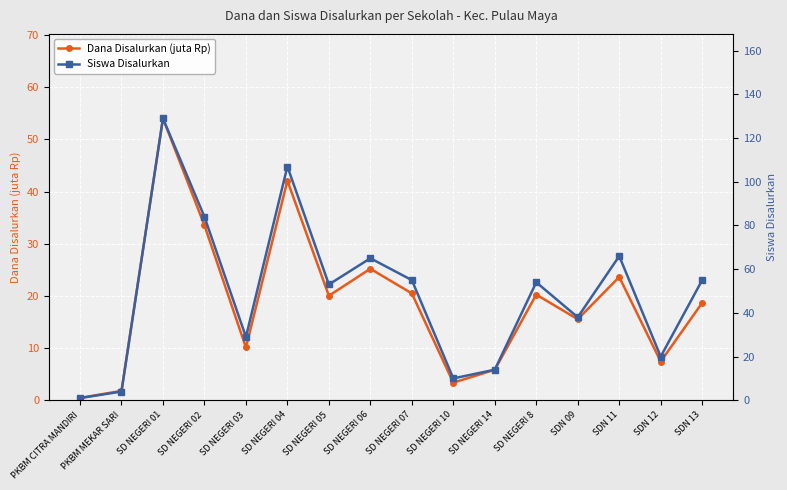

Which label corresponds to the smallest value in the chart?

PKBM CITRA MANDIRI